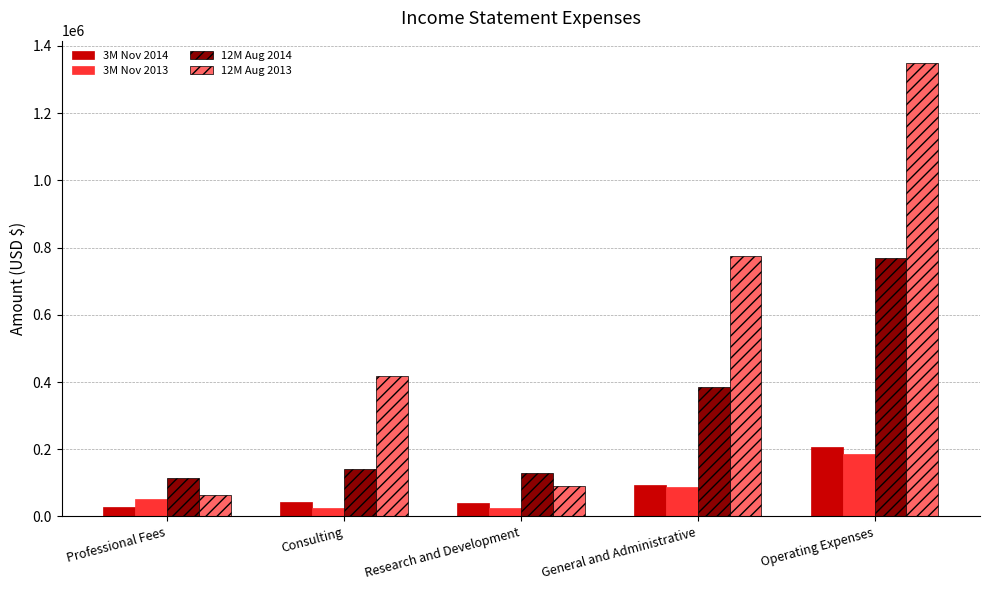

Read the 3M Nov 2013 value at Operating Expenses, to the nearest 100.

187200